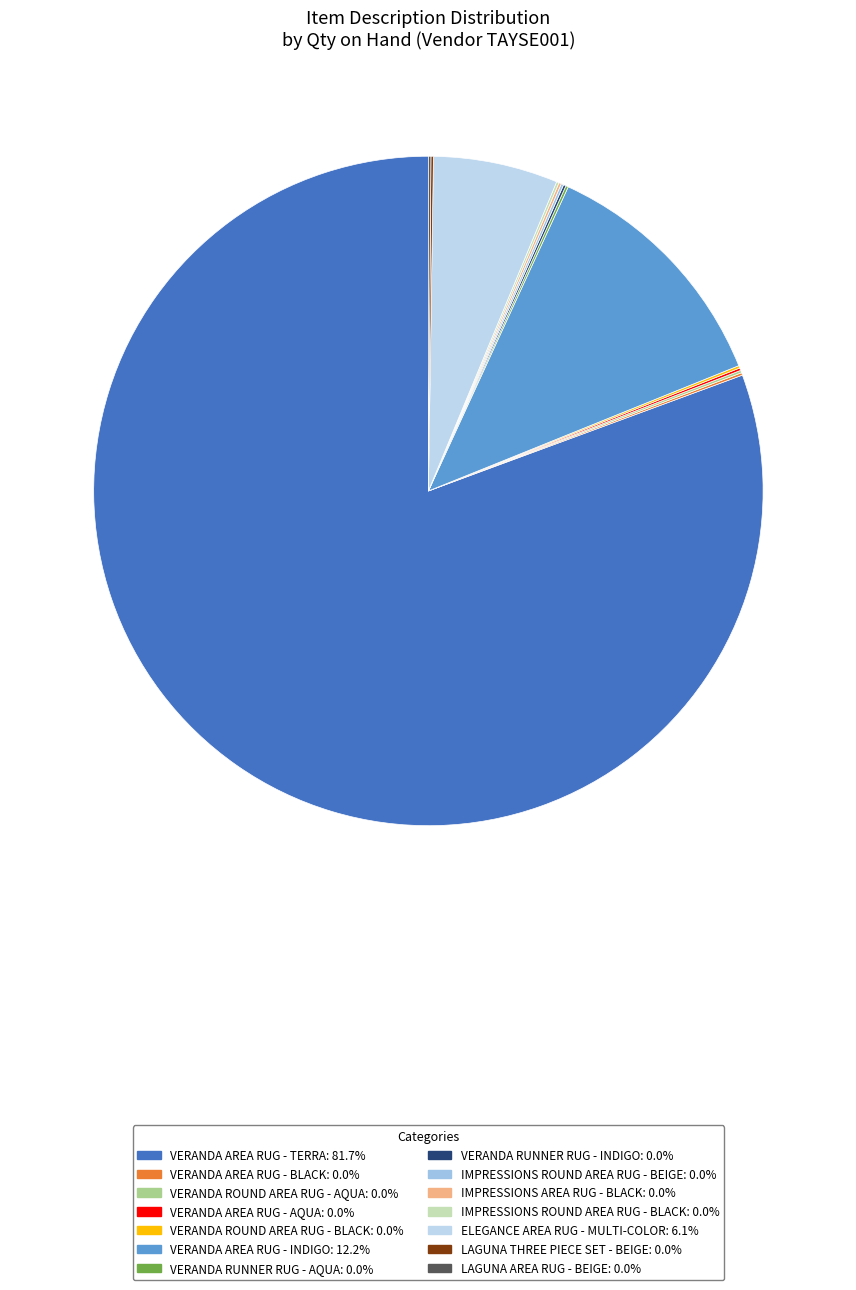

Which slice represents more than half of the pie?

Veranda Area Rug - Terra